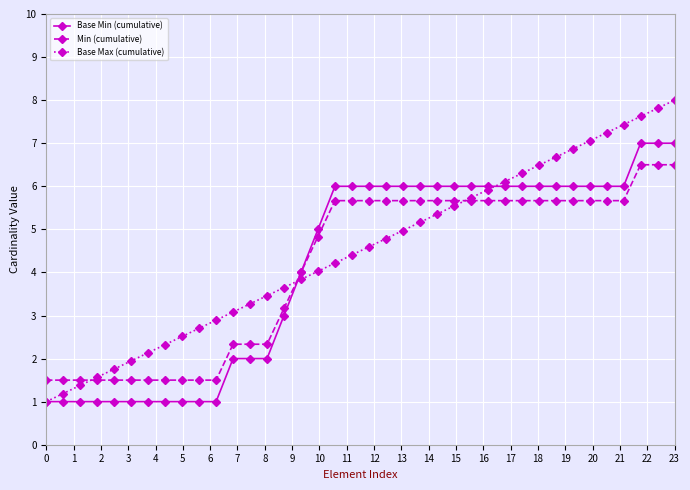

Which series has the widest spread of values?

Base Max (cumulative)